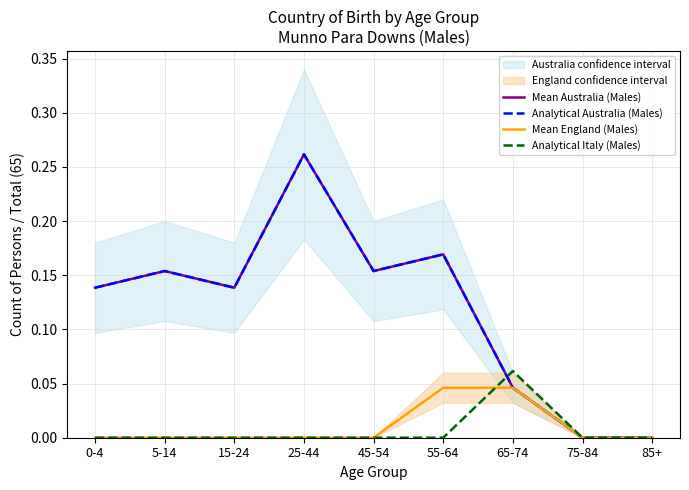

True or false: Mean England (Males) and Analytical Australia (Males) cross at least once.

False